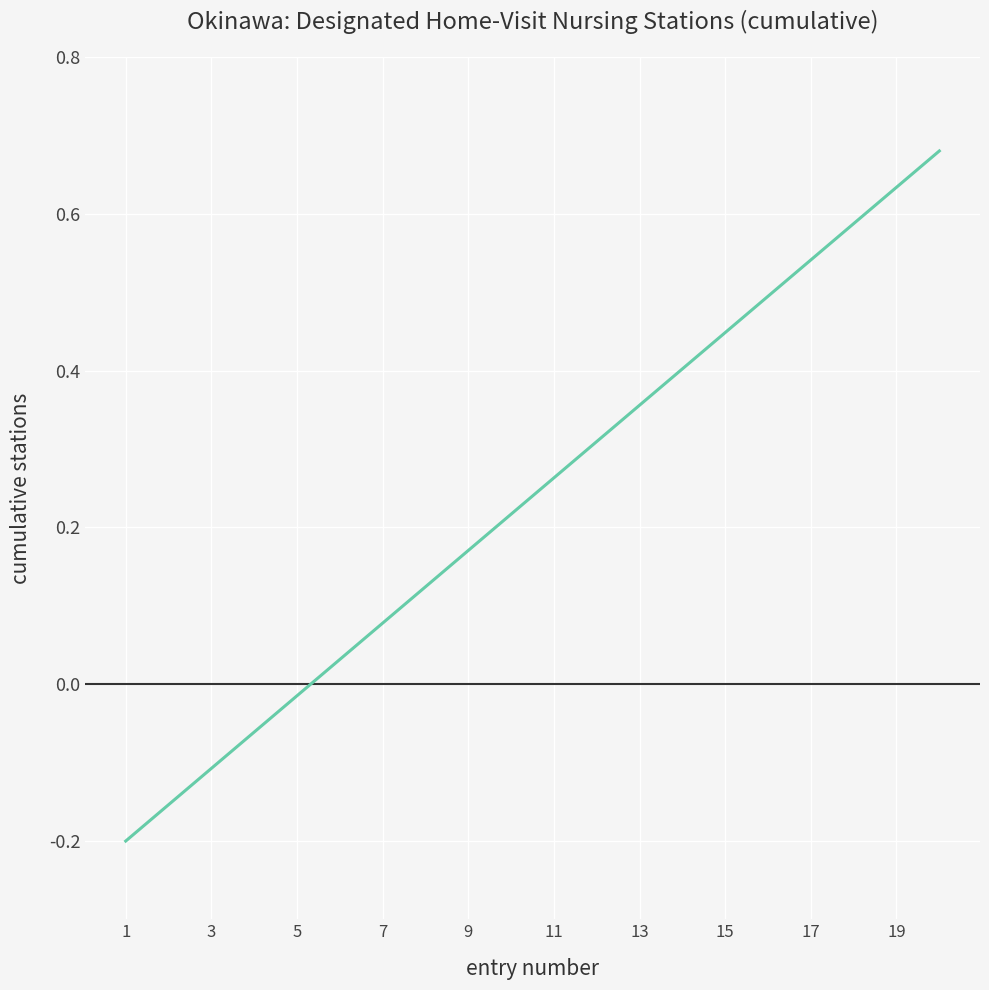

Does the chart display data point markers on the line(s)?

No